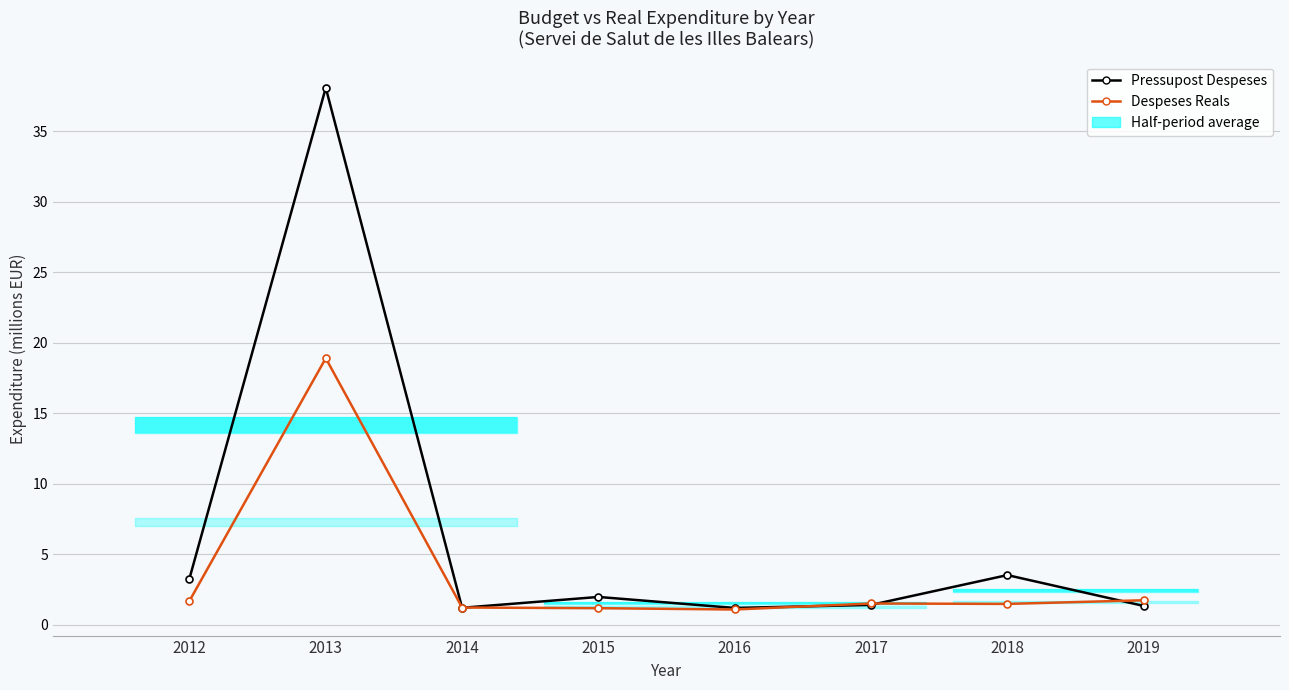

What is the value of the Pressupost Despeses bar at the 7th from the left?

3.5